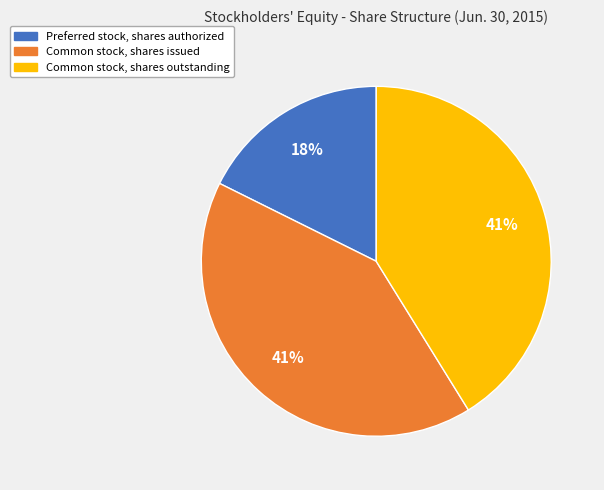

What is the ratio of the value at Preferred stock, shares authorized to the value at Common stock, shares outstanding?

0.4